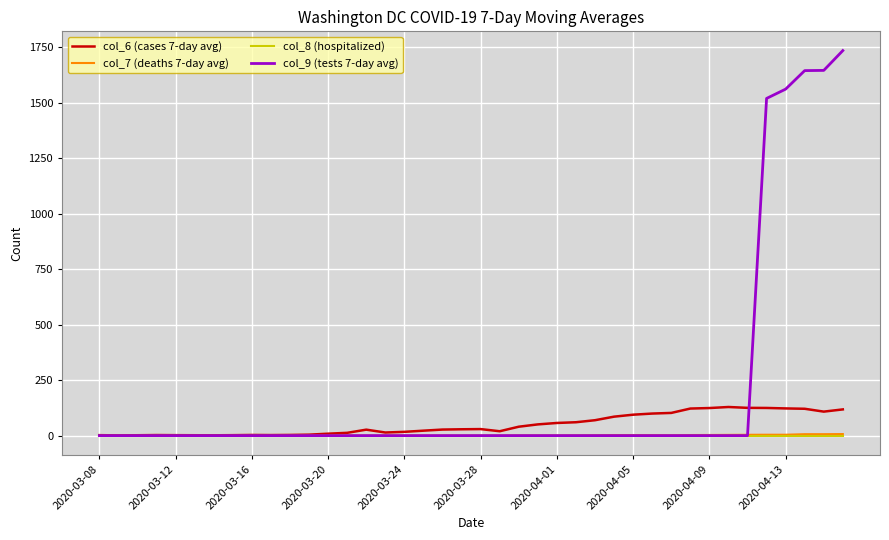

What is the difference between the maximum and second lowest values in the col_7 (deaths 7-day avg) series?

7.0